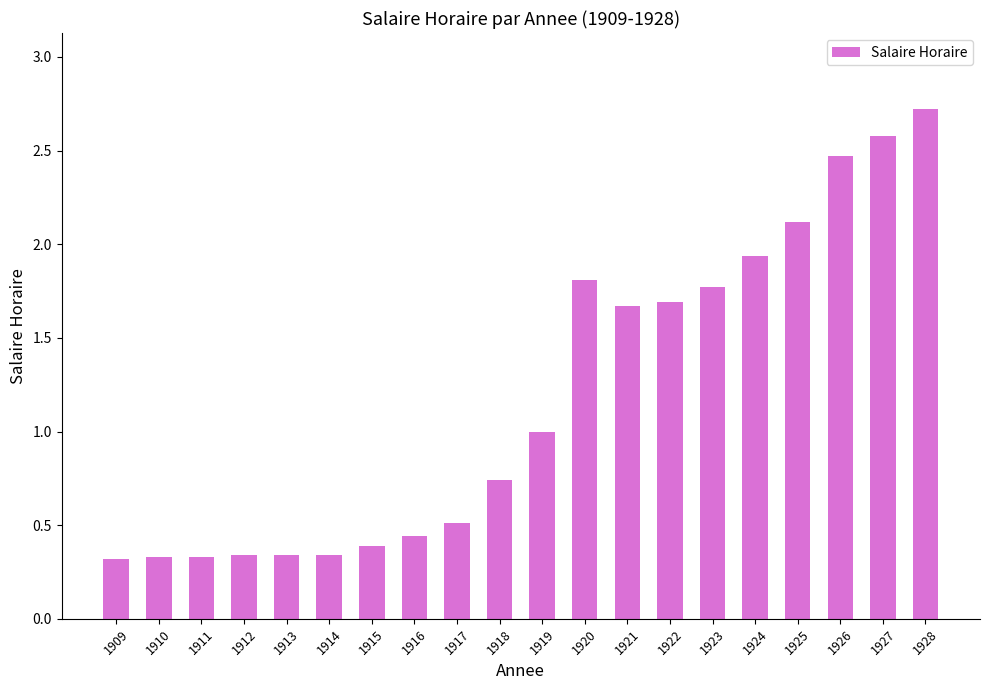

What is the value of the 9th bar from the left?

0.5